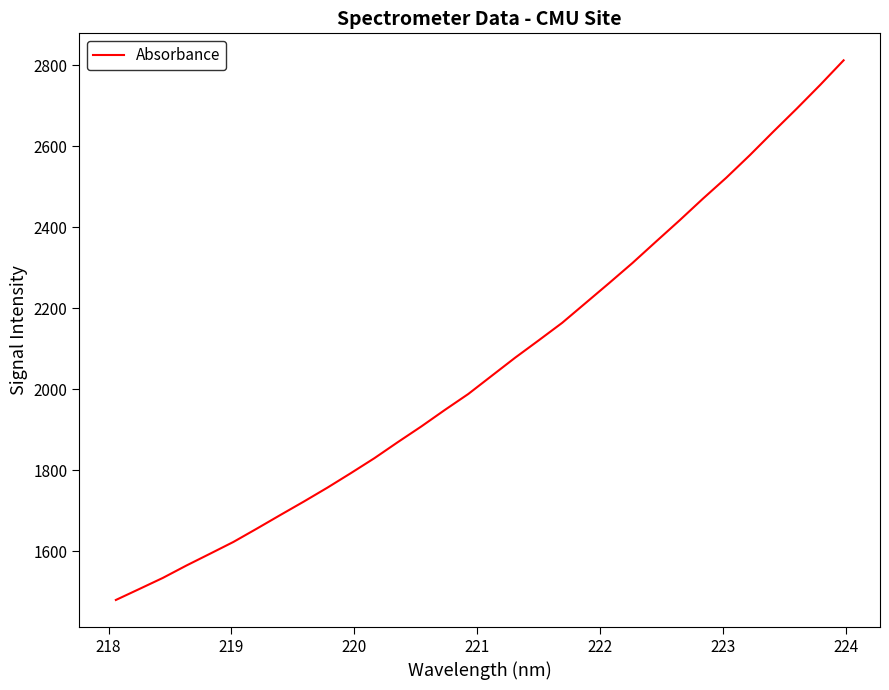

What is the smallest value displayed?

1479.1